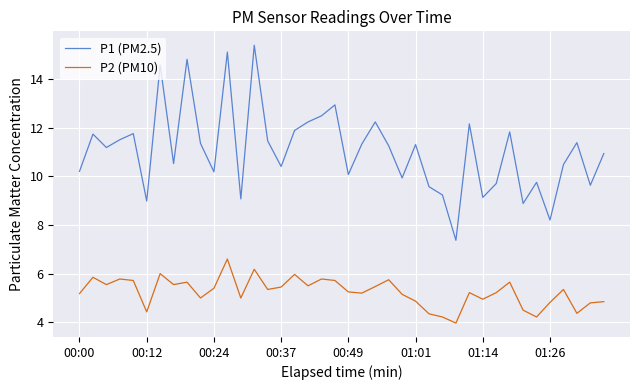

Rank the series by their maximum value, from lowest to highest.

P2 (PM10), P1 (PM2.5)